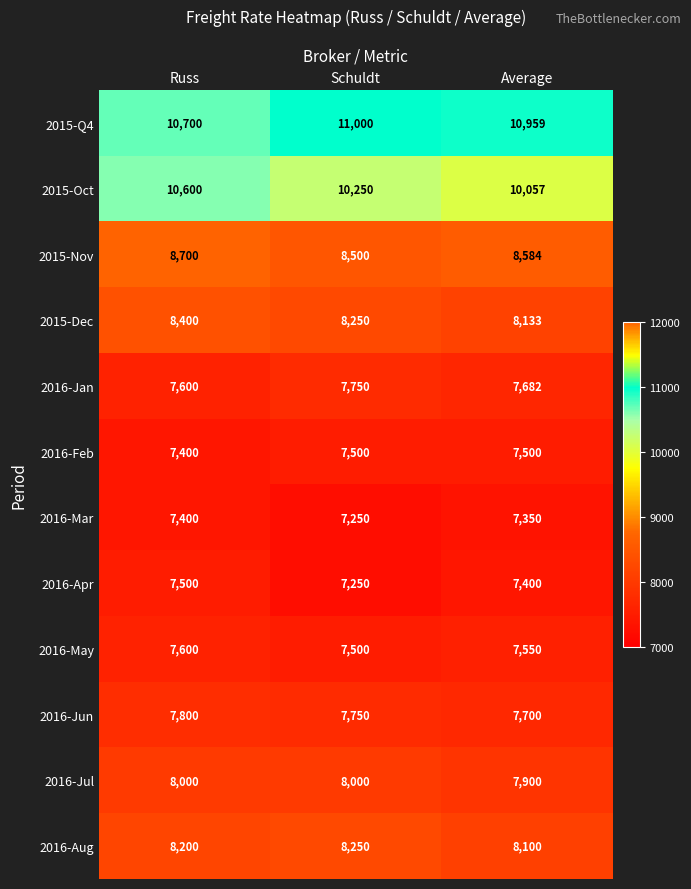

What is the difference between the 2016-Apr values at Average and Schuldt?

150